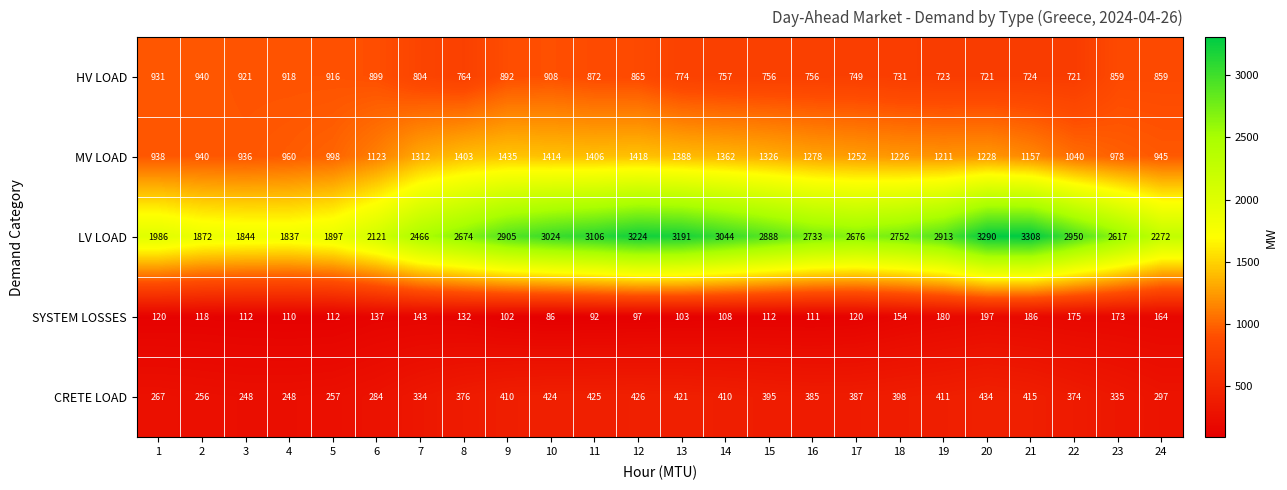

Between 2 and 13, which series saw the biggest shift?

LV LOAD